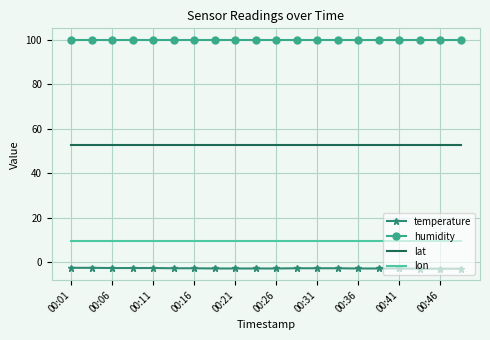

True or false: lat and temperature intersect in this chart.

False